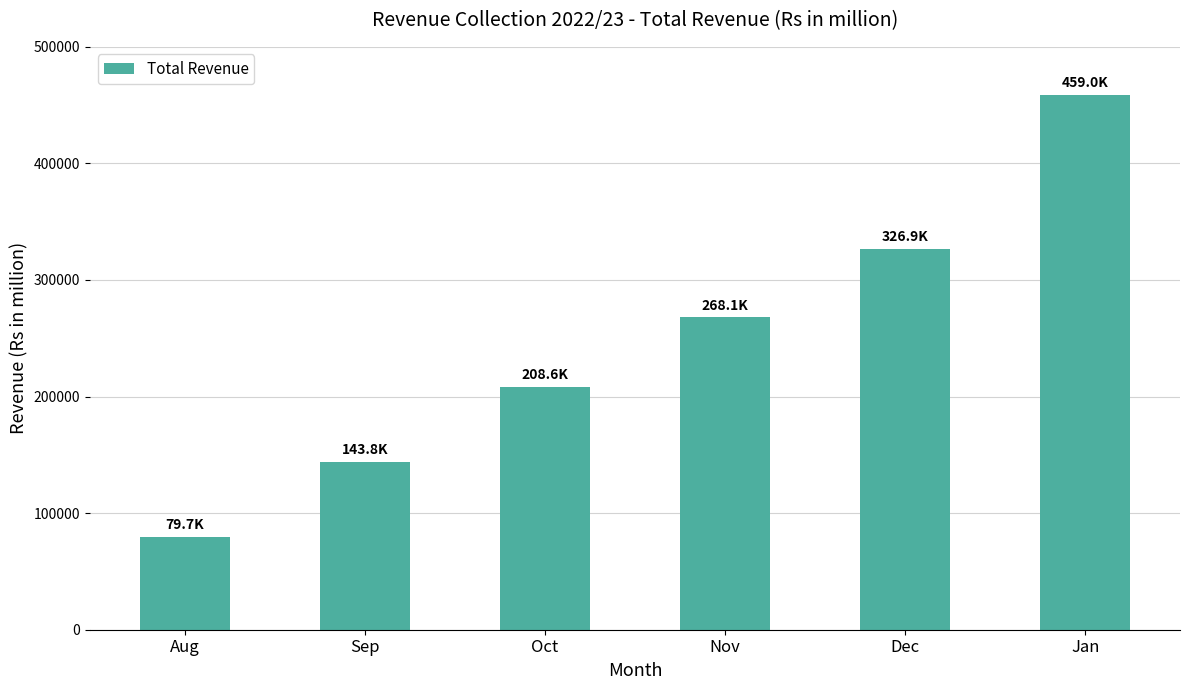

What is the sum of the values at Aug and Oct?

288306.8